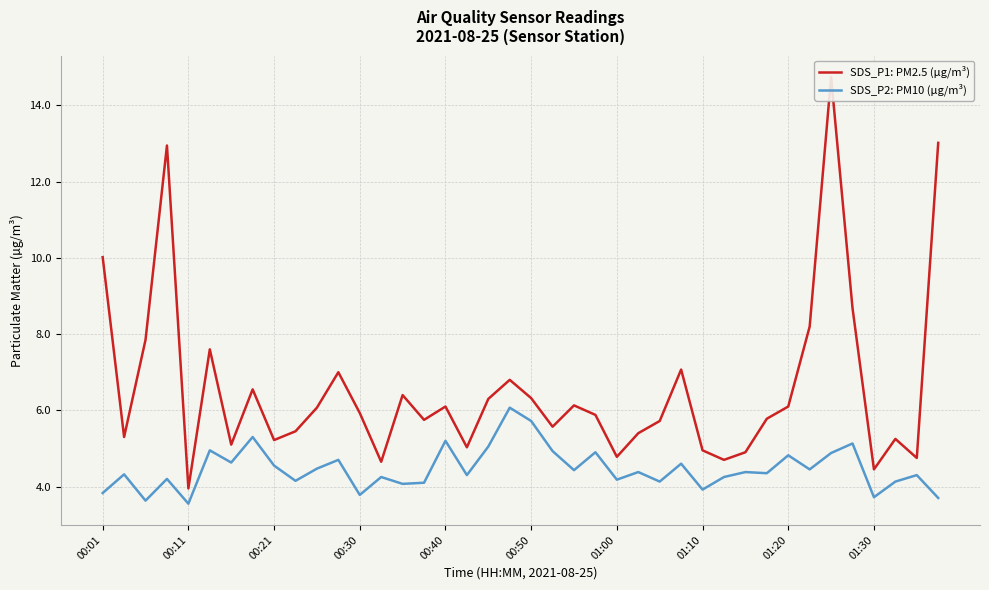

How many data points in SDS_P1: PM2.5 (µg/m³) are less than 5?

8